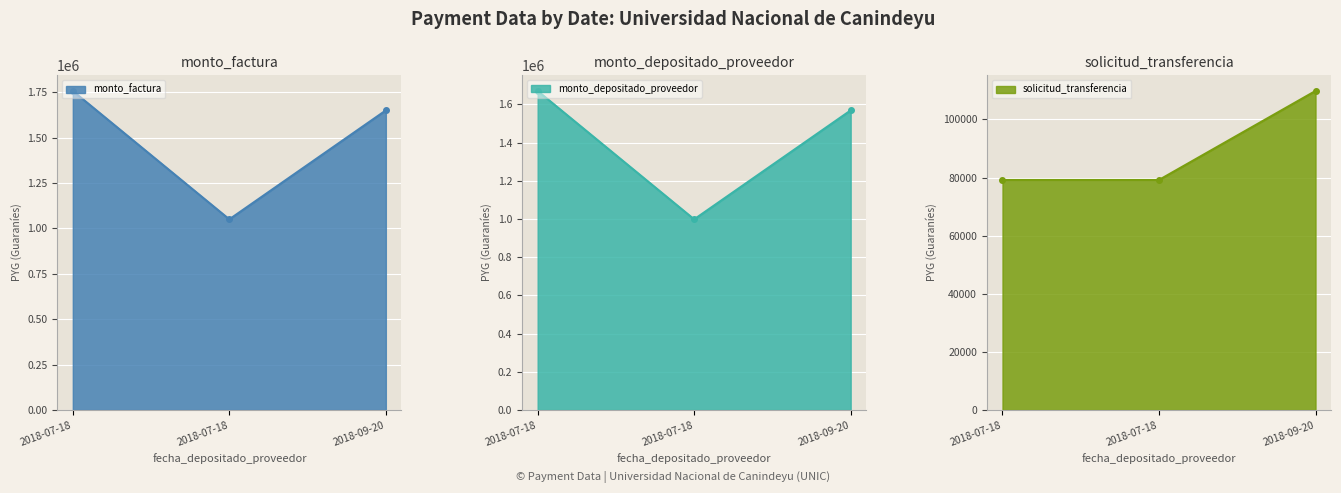

Is the value of monto_depositado_proveedor at 2018-07-18 greater than the value of monto_factura at 2018-09-20?

Yes